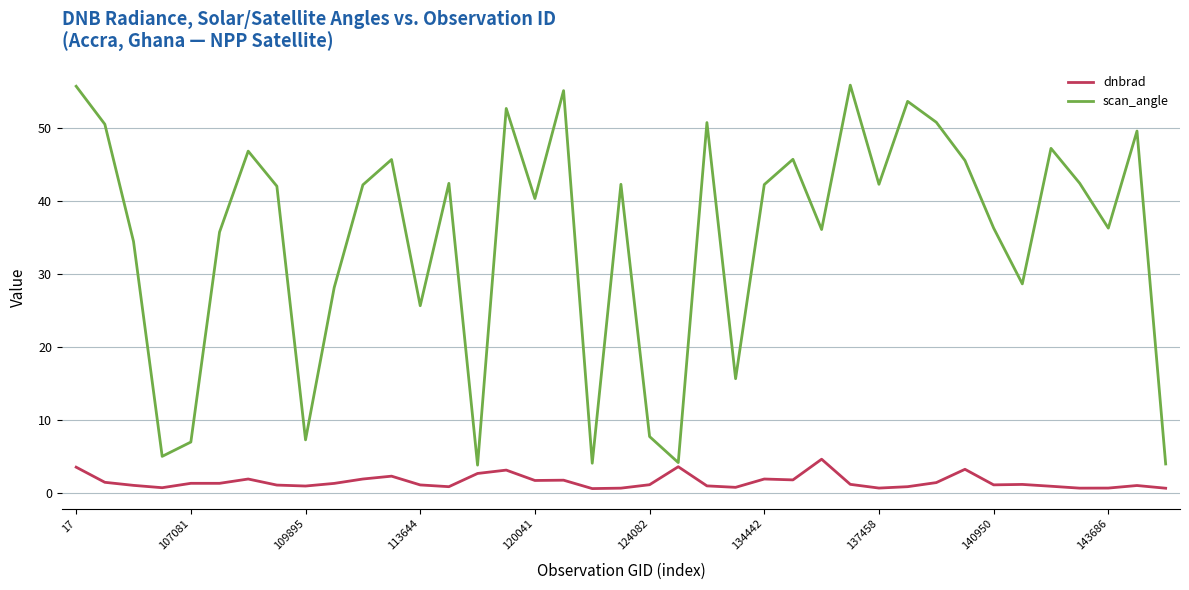

Which series has the widest spread of values?

scan_angle